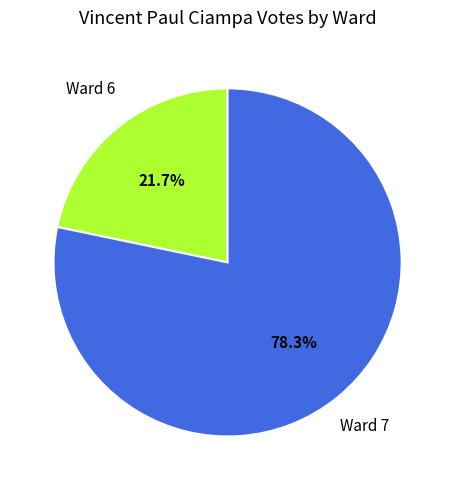

What is the largest slice in the pie chart?

Ward 7